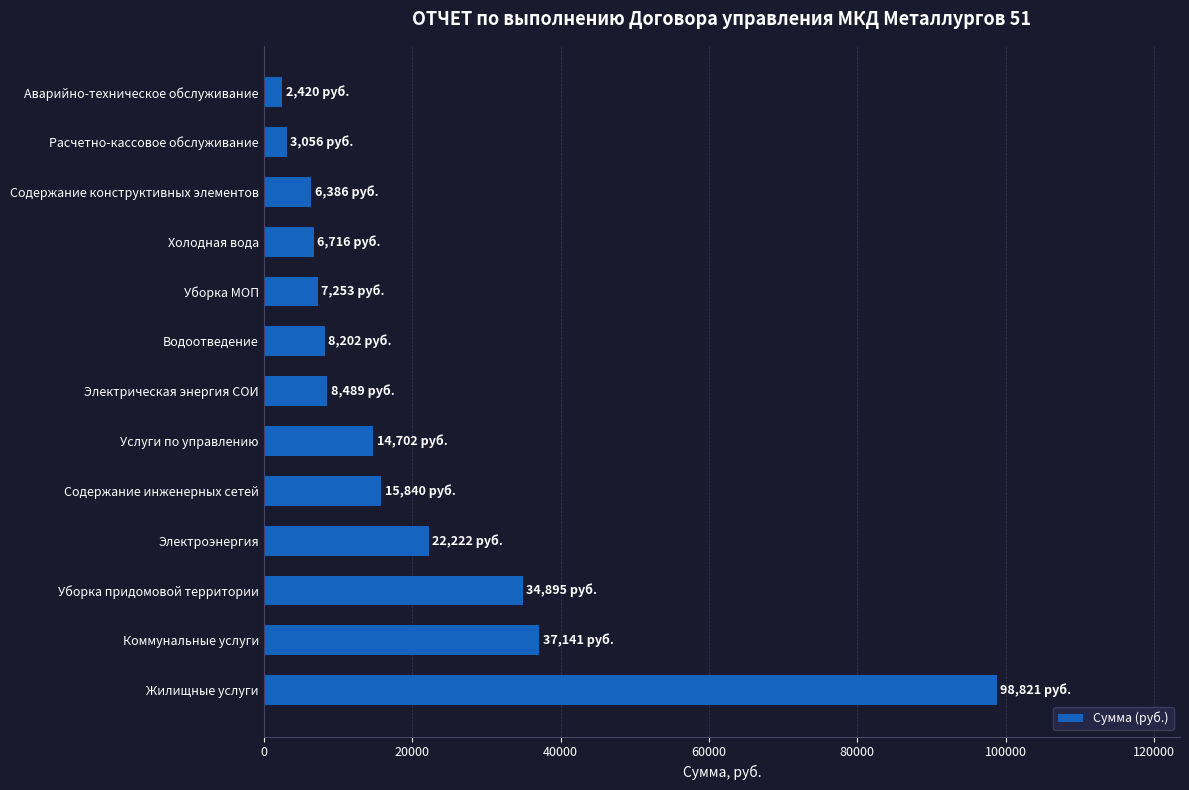

True or false: the data shows 30718.1 at Электроэнергия.

False